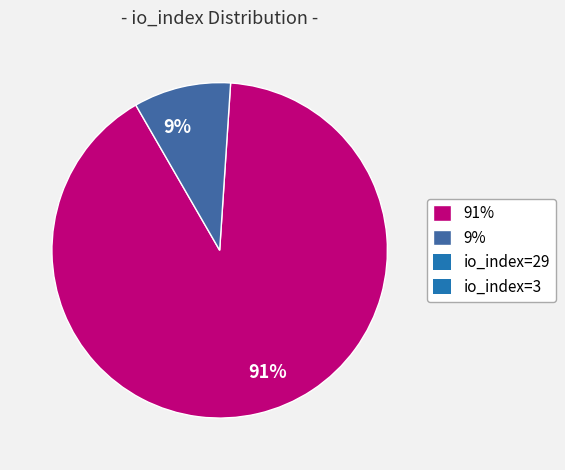

Combined, do 91% and 9% account for over 50%?

Yes